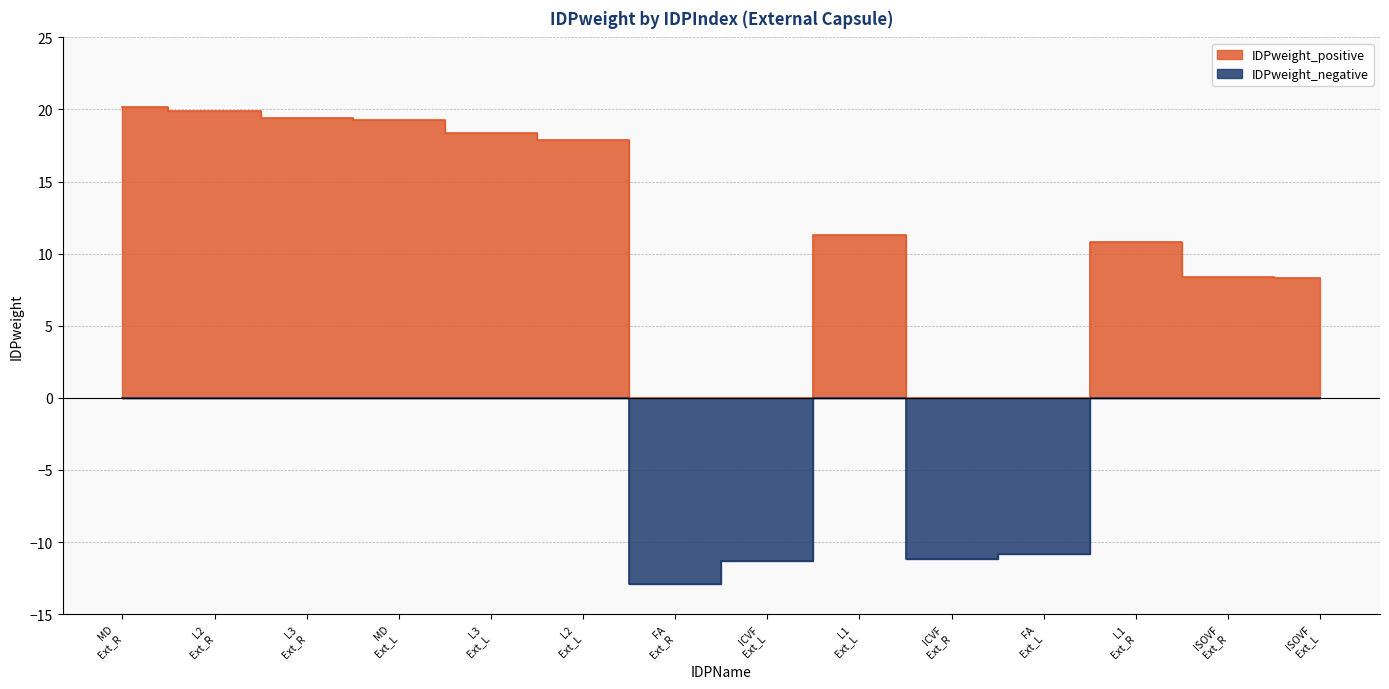

Rank the series by their average value, from lowest to highest.

IDPweight_negative, IDPweight_positive